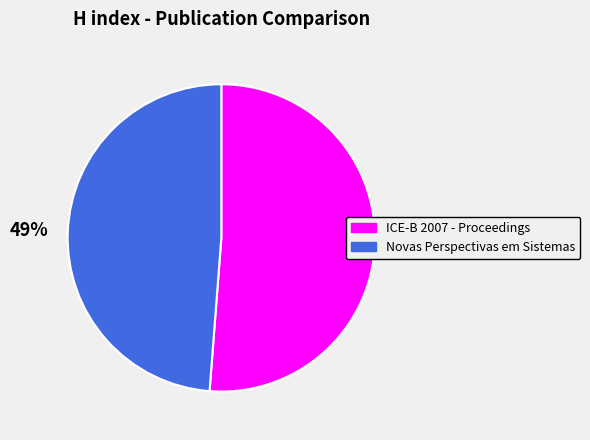

Is there a majority slice in this chart?

Yes